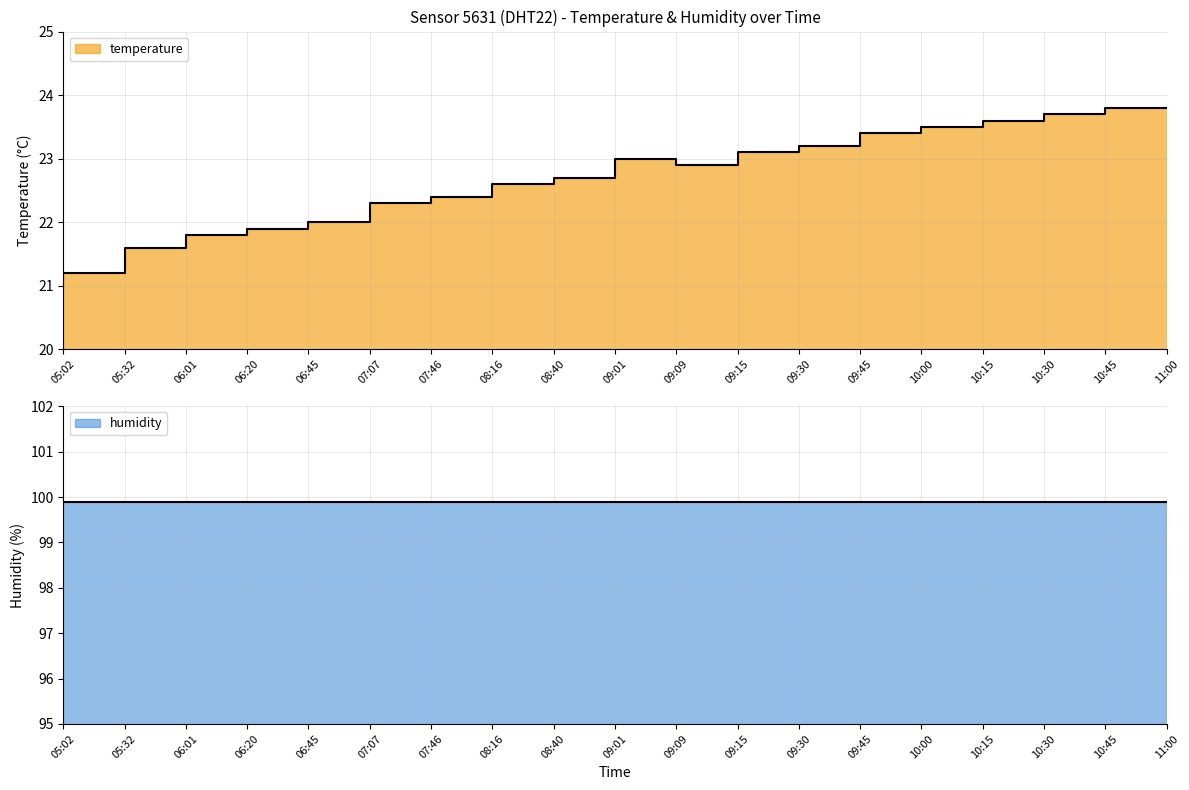

Which label corresponds to the largest value in the chart?

11:00